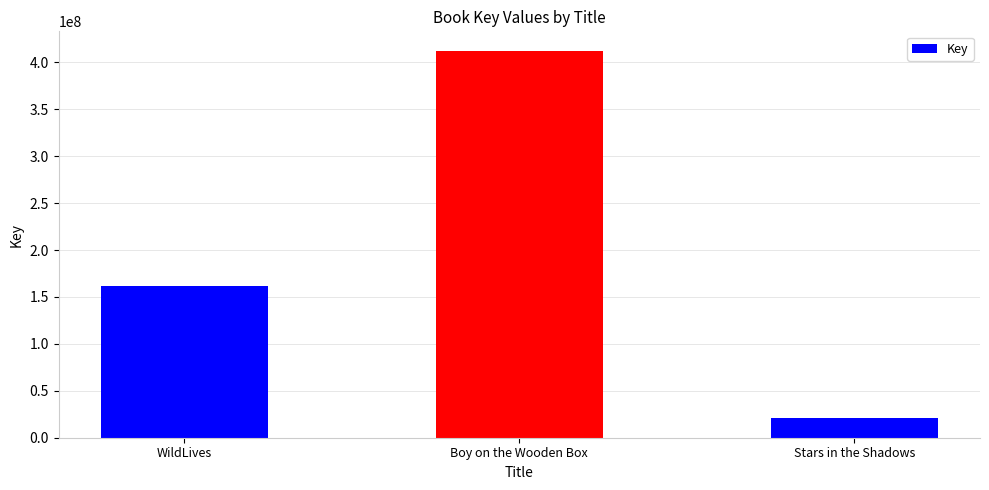

Count the number of categories in the chart.

3